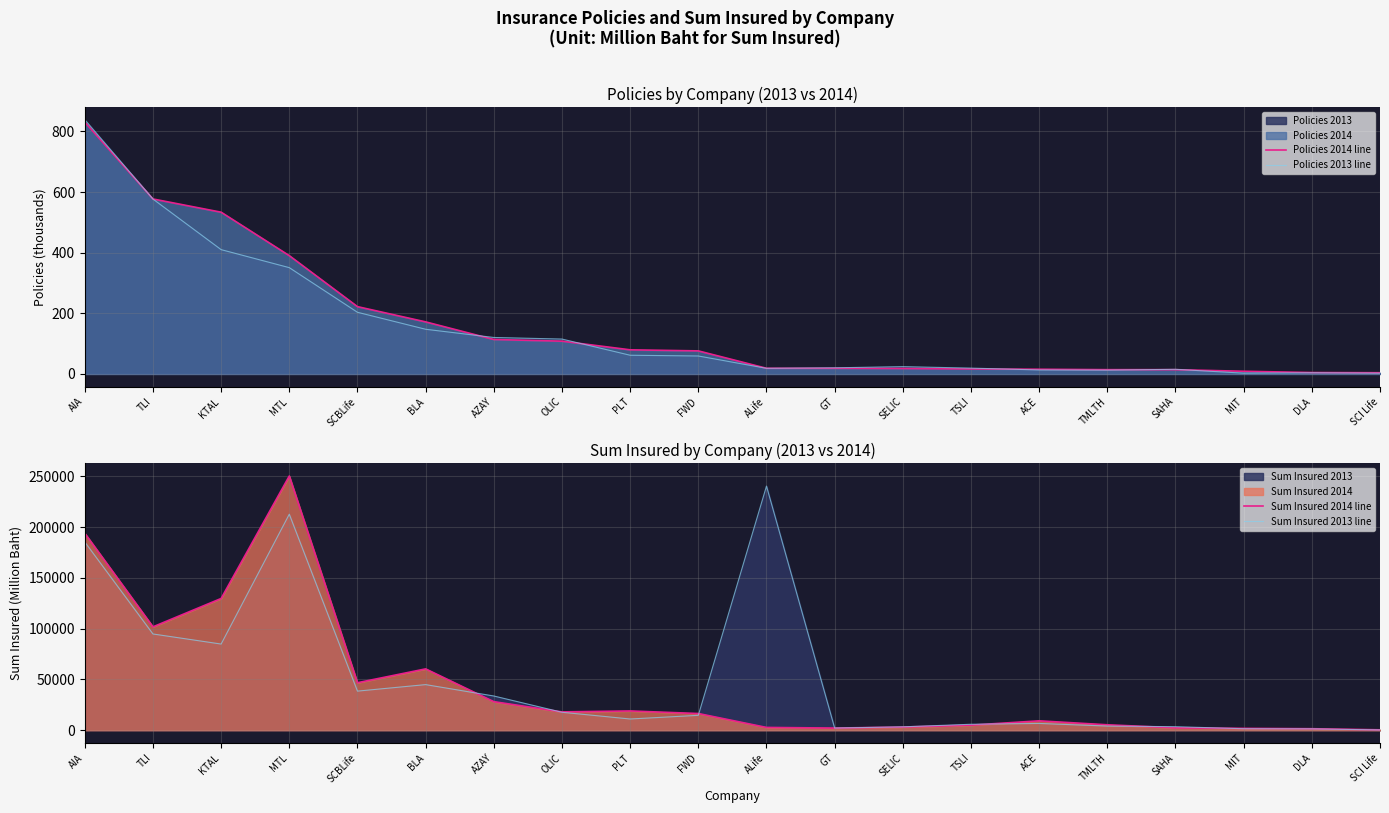

What is the value of the Sum Insured 2013 line point at the 4th from the left?

212659.0